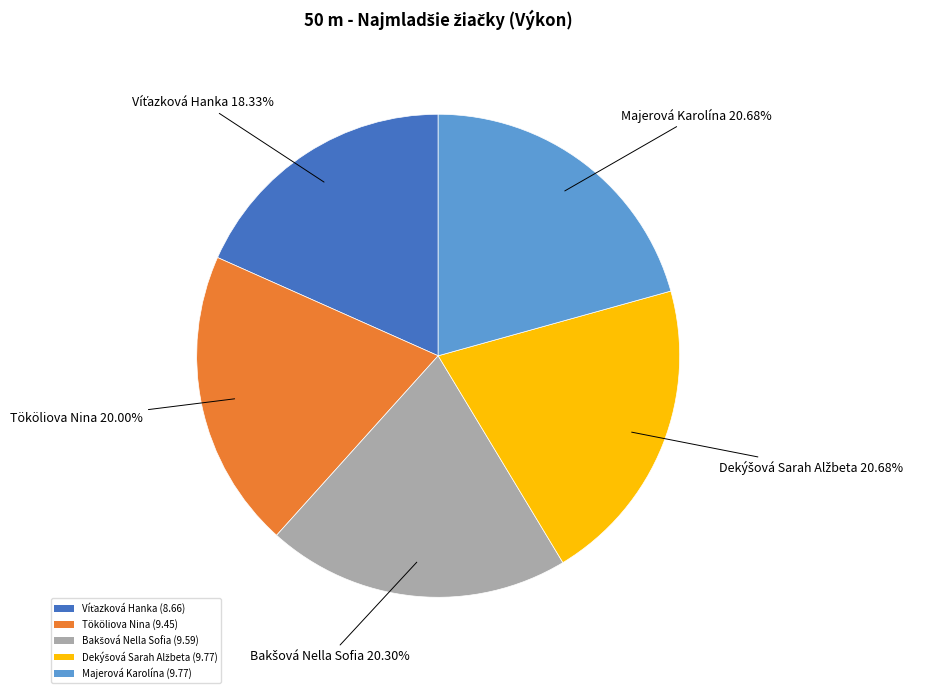

What percentage is the Tököliova Nina slice, to the nearest percent?

20%